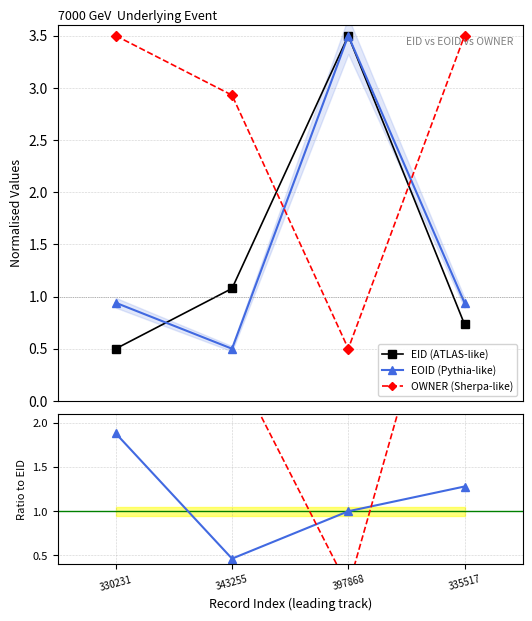

How many EID (ATLAS-like) values are between 0 and 3?

3